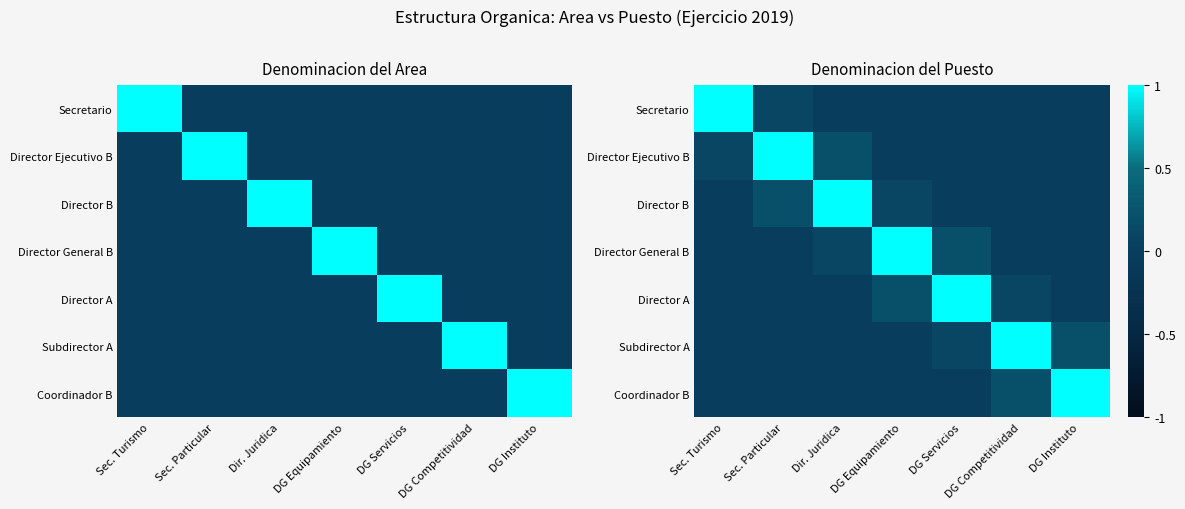

Which has a higher value, DG Instituto or DG Equipamiento?

DG Instituto